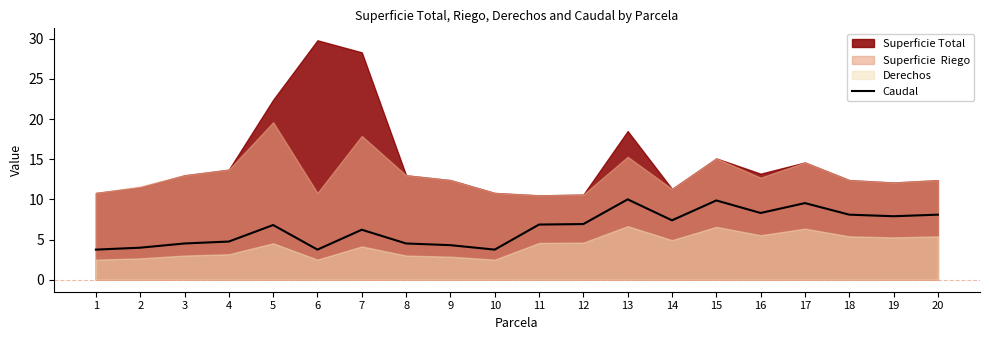

Reading right to left, extract all data points from this chart.

8.1	7.9	8.1	9.5	8.3	9.9	7.4	10.0	6.9	6.9	3.8	4.3	4.5	6.2	3.8	6.8	4.8	4.5	4.0	3.8